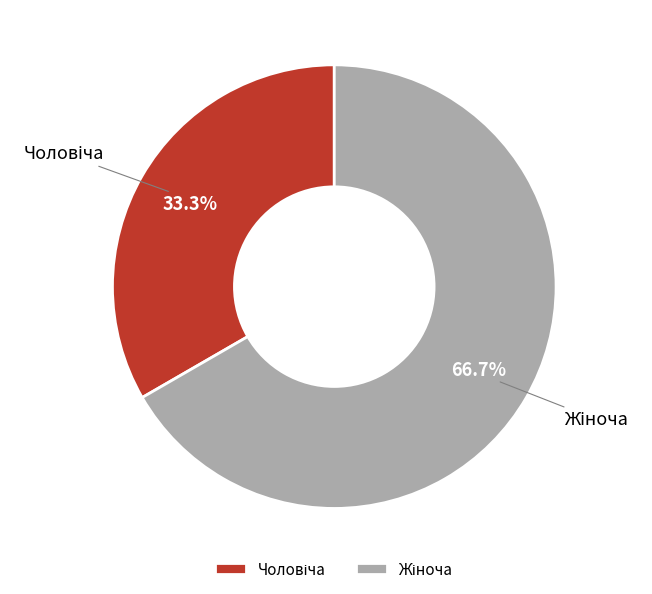

Does any single category account for the majority?

Yes